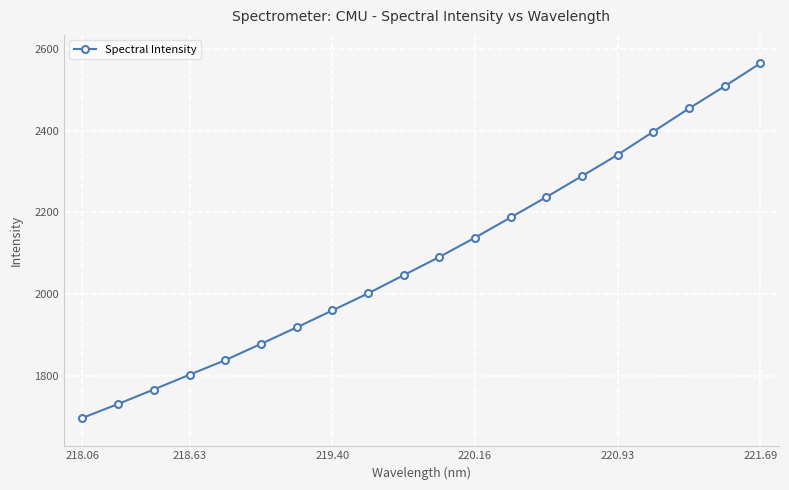

What is the value of the 5th point from the left?

1838.2